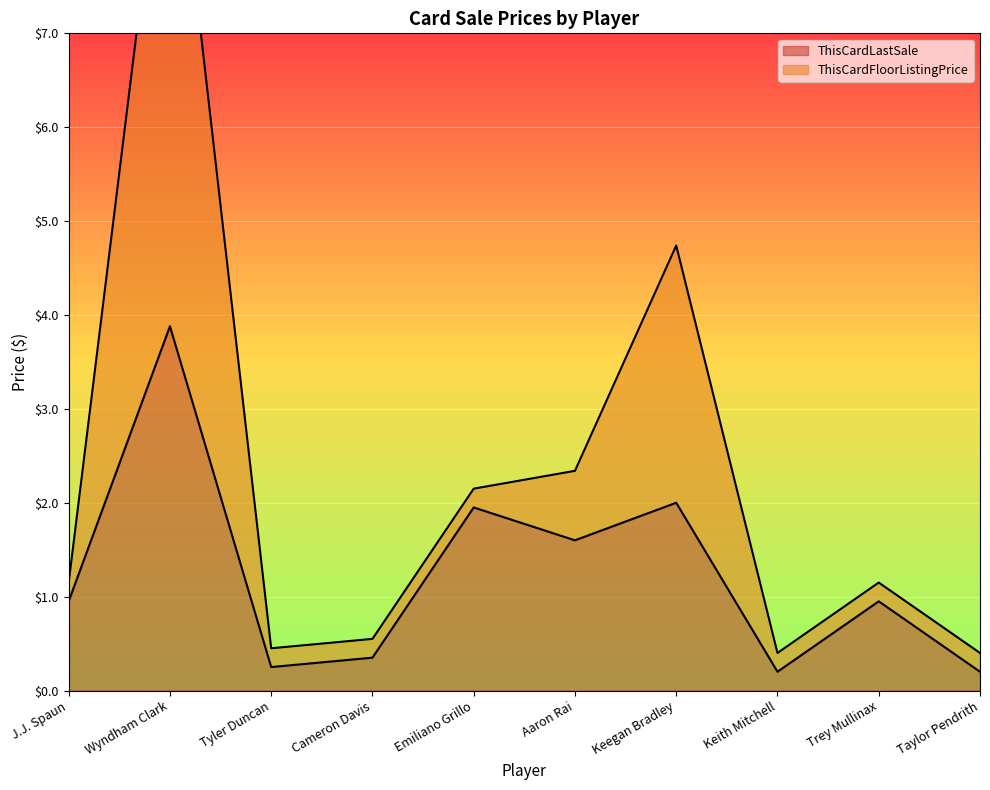

What is the difference between the ThisCardFloorListingPrice values at Emiliano Grillo and Aaron Rai?

0.2